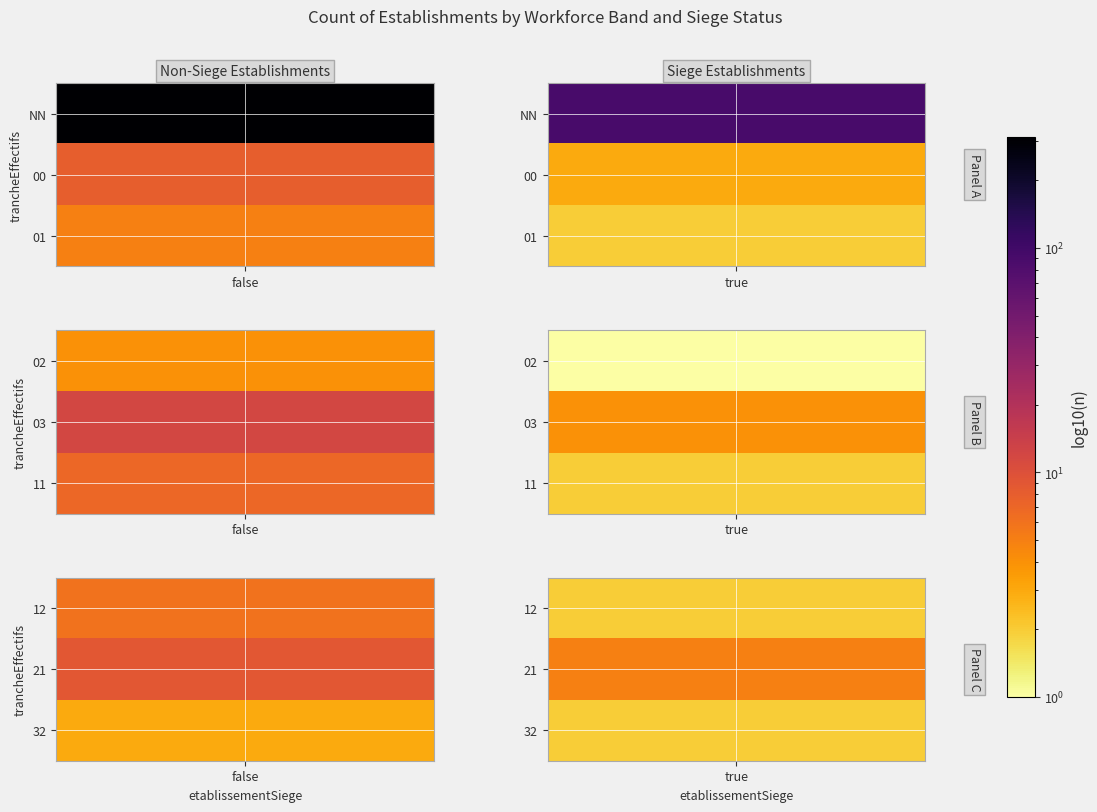

What is the maximum value shown in the chart?

312